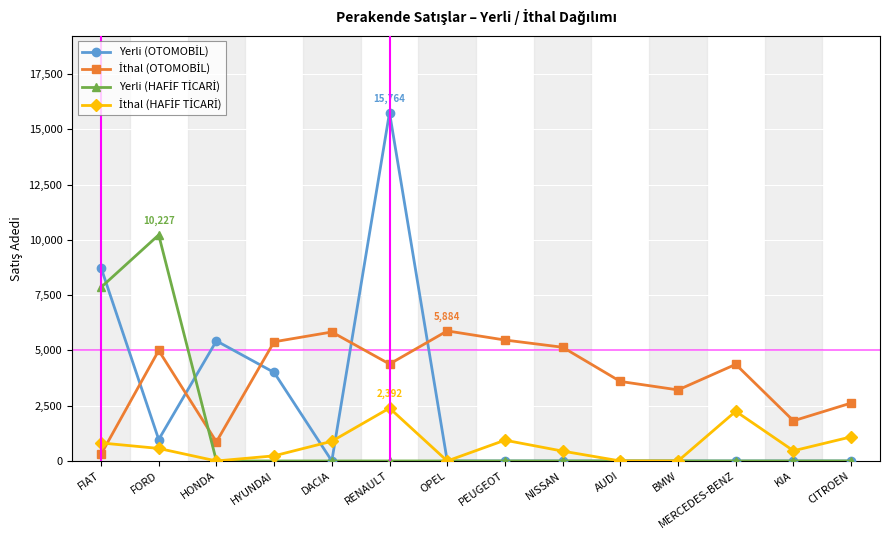

At which category does the chart reach its peak across all series?

RENAULT